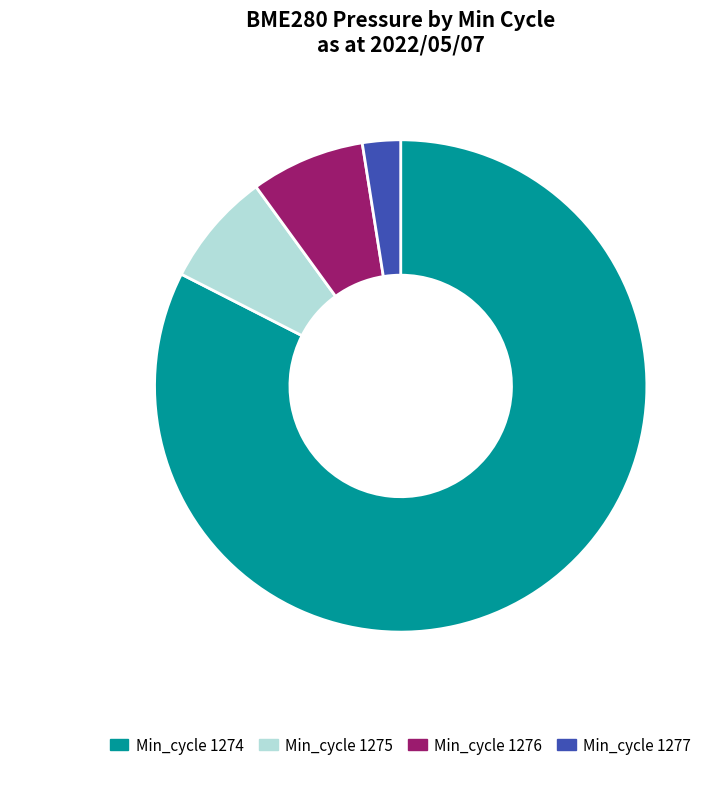

Is the sum of Min_cycle 1277 and Min_cycle 1275 greater than half?

No